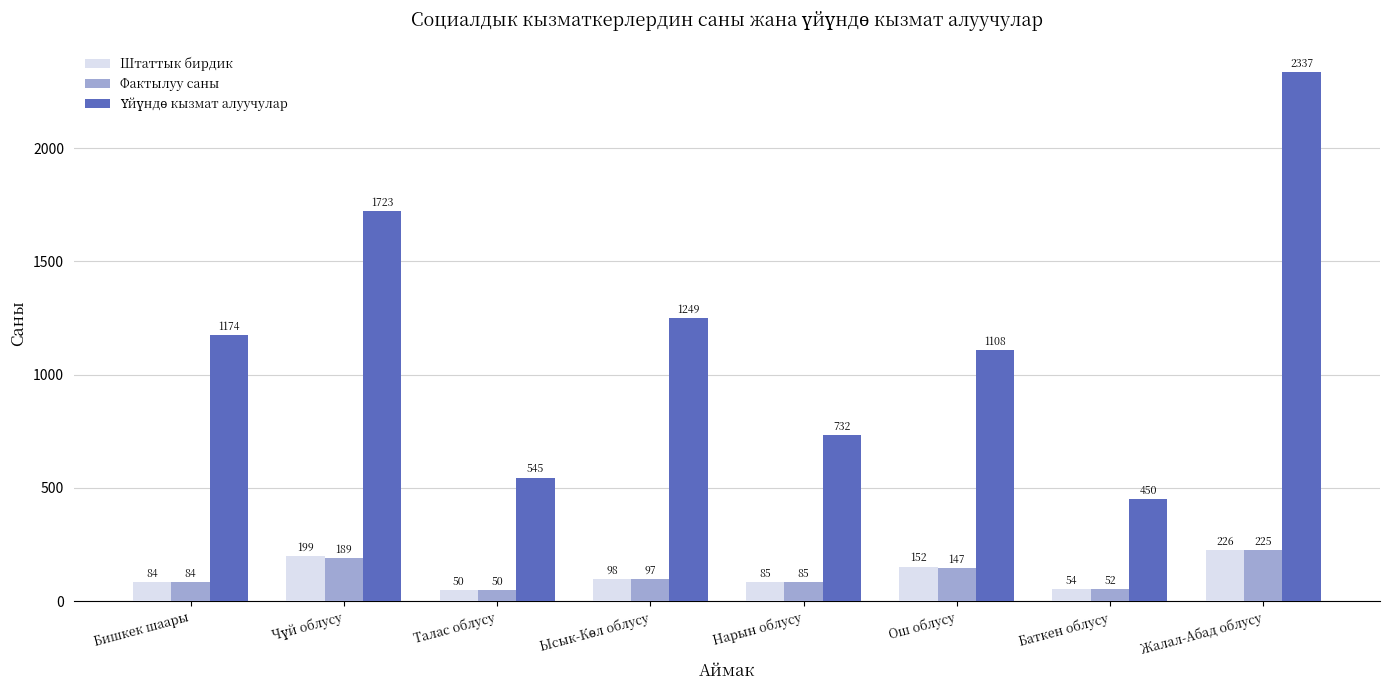

What is the sum of all Фактылуу саны values?

929